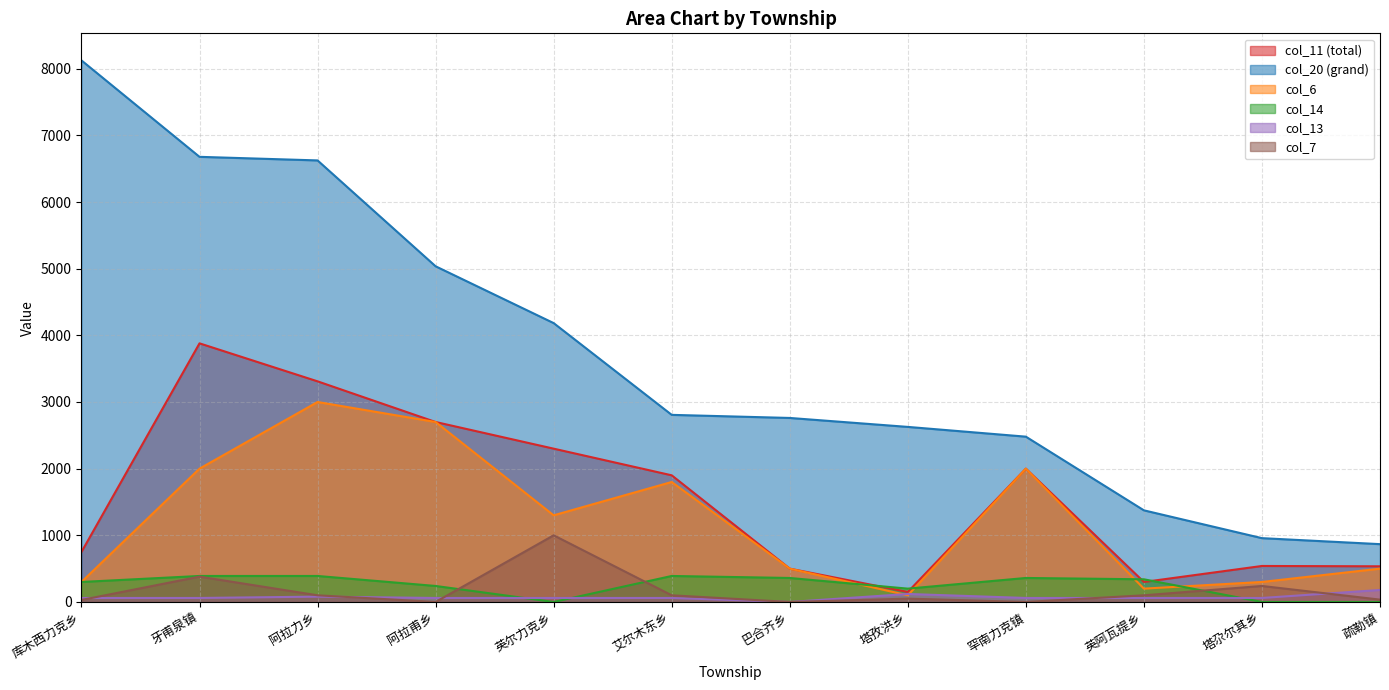

What is the average value of the col_14 series?

247.5